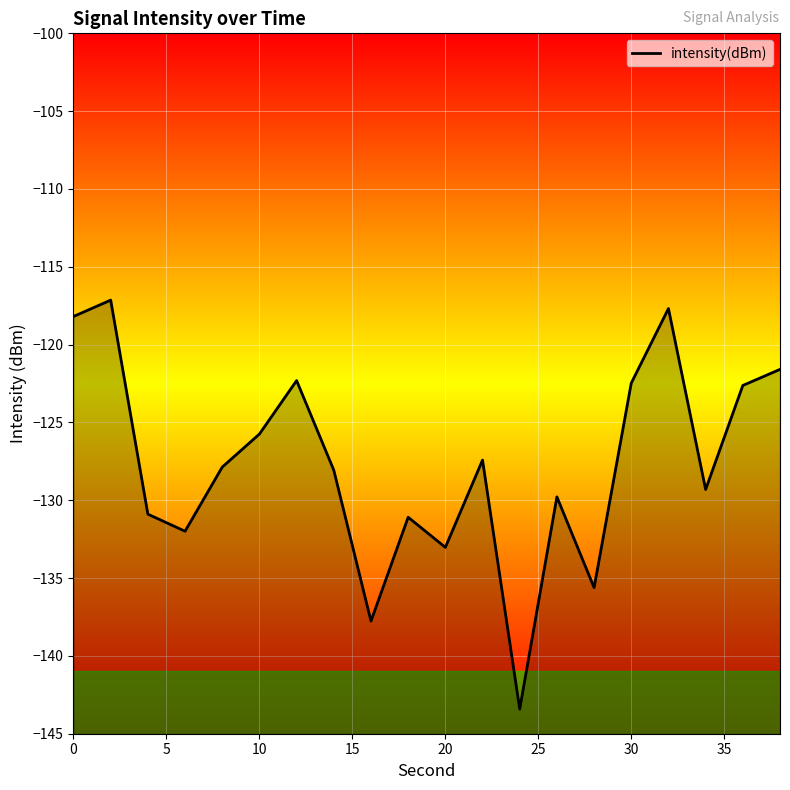

Does the chart display data point markers on the line(s)?

No